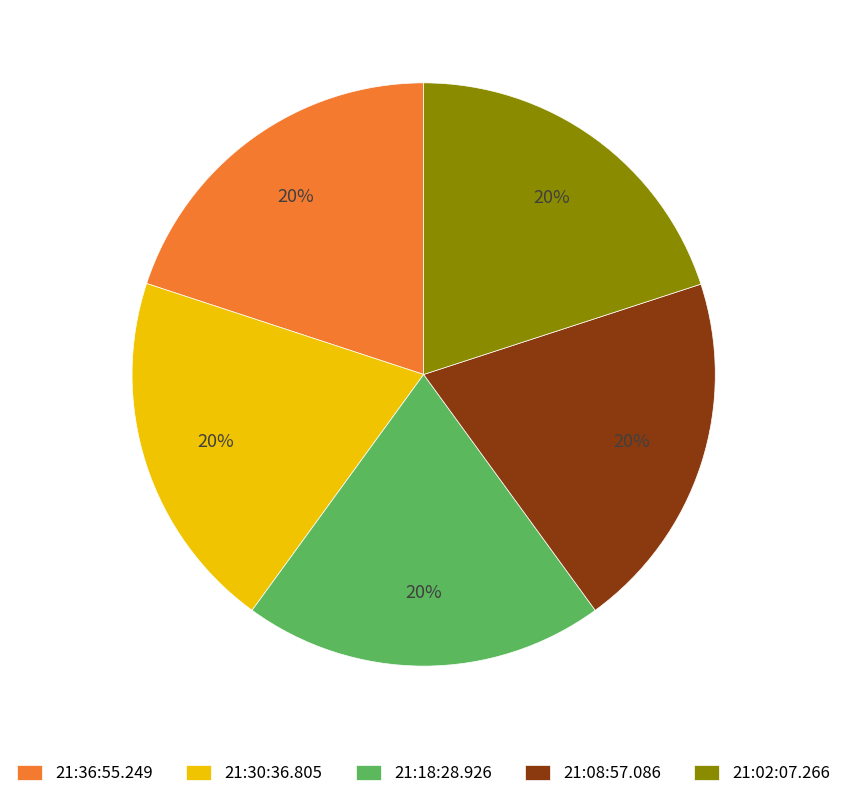

To the nearest percent, what is the average slice percentage?

20%